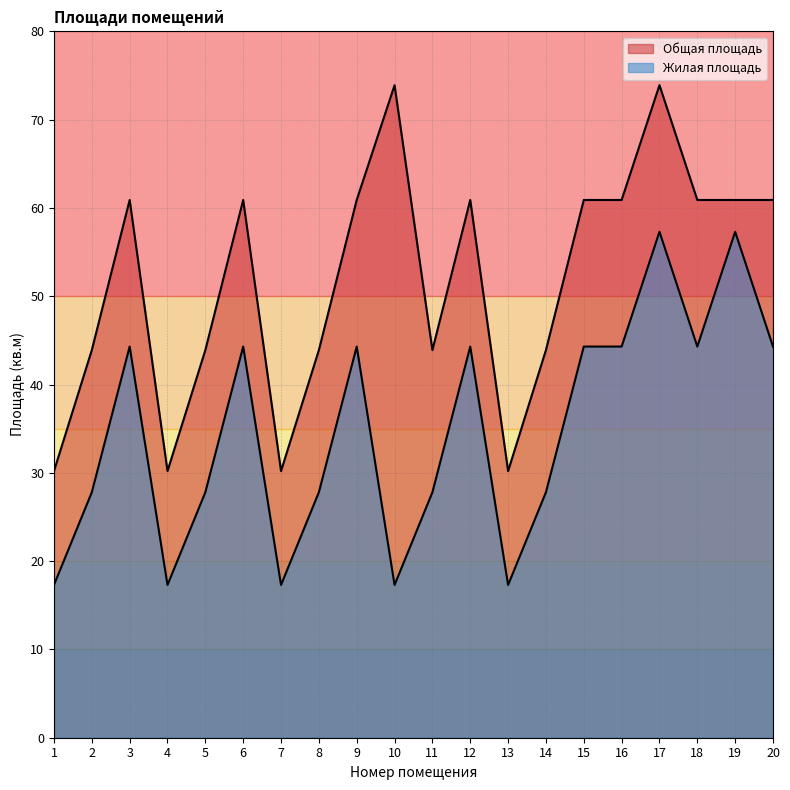

How many data points in Общая площадь are less than 60?

9